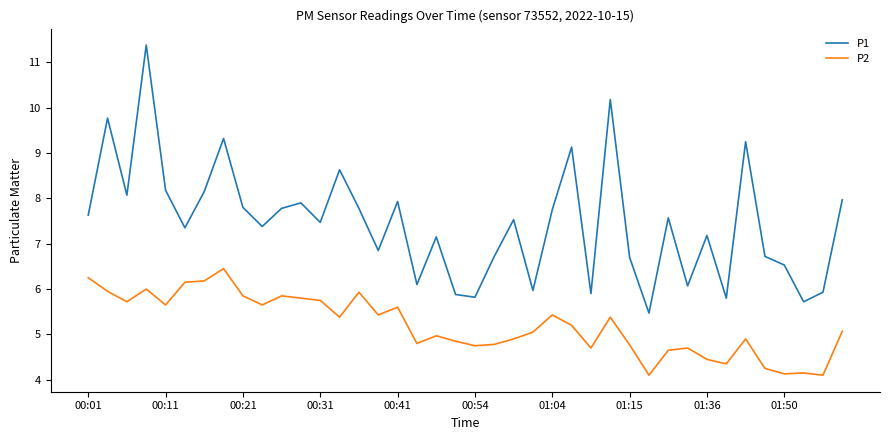

True or false: P2 has more than 2 interior local peaks.

True